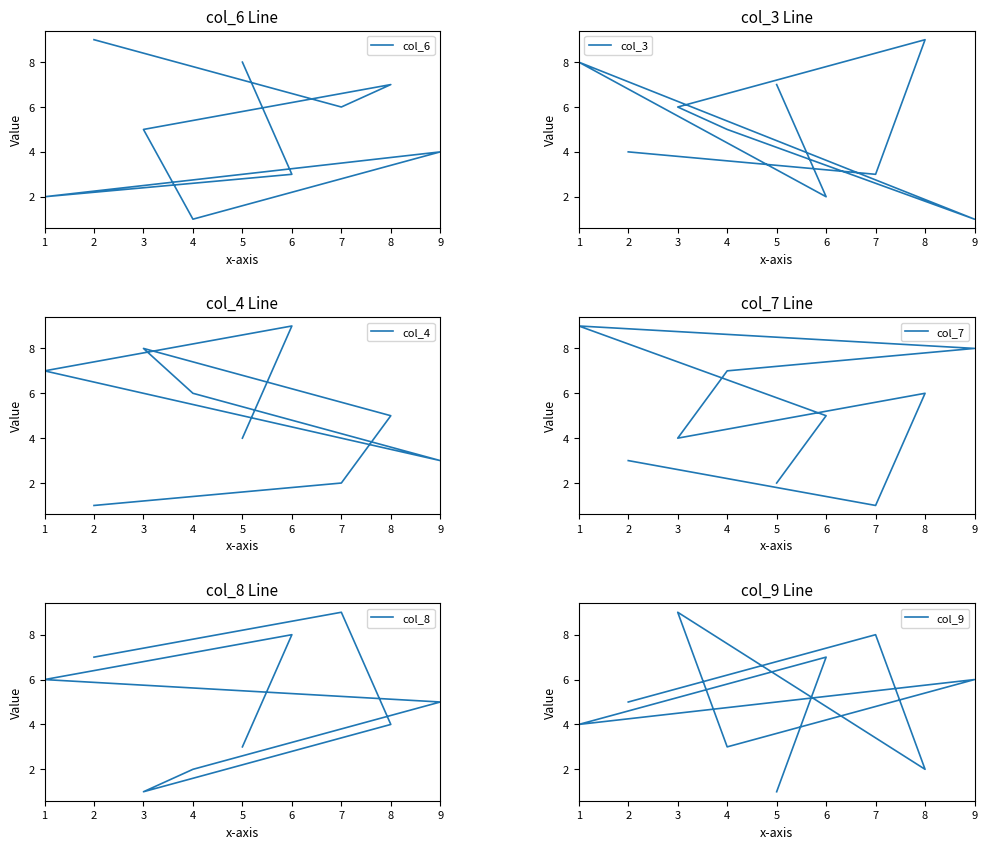

Count the col_4 values in the range 3 to 7.

5